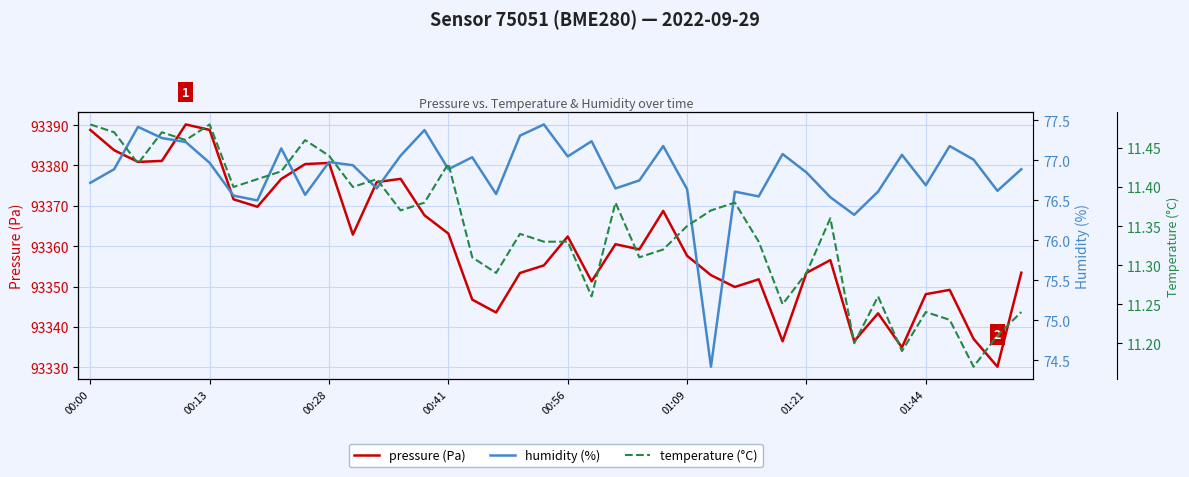

Does the chart display data point markers on the line(s)?

No